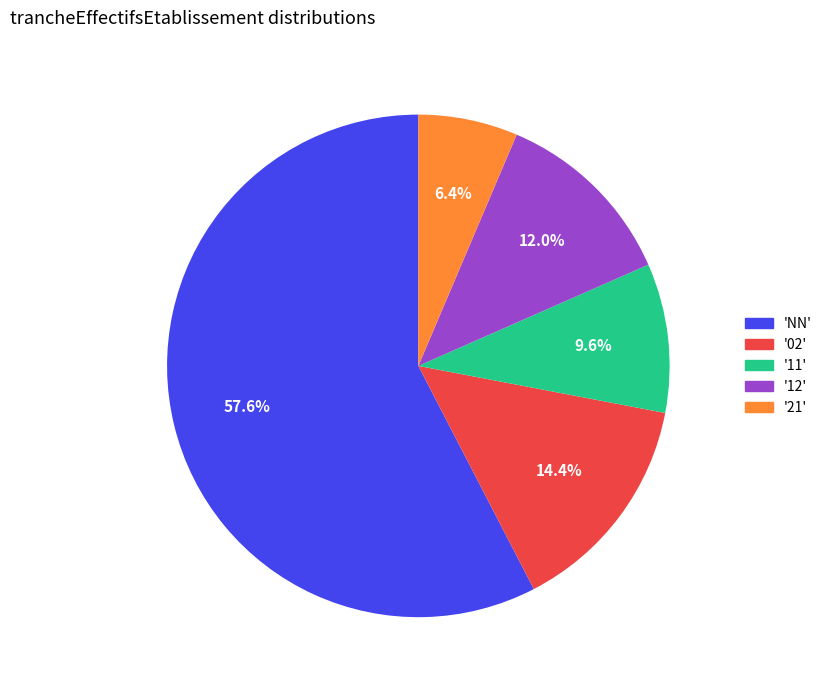

Is there a majority slice in this chart?

Yes